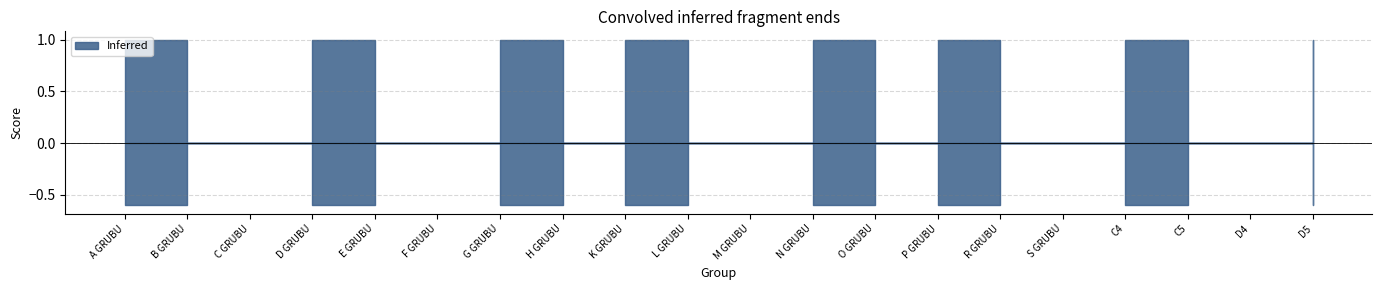

Rank the categories by Termini value from lowest to highest.

A GRUBU, B GRUBU, D GRUBU, E GRUBU, G GRUBU, H GRUBU, K GRUBU, L GRUBU, N GRUBU, O GRUBU, P GRUBU, R GRUBU, C4, C5, D4, D5, C GRUBU, F GRUBU, M GRUBU, S GRUBU